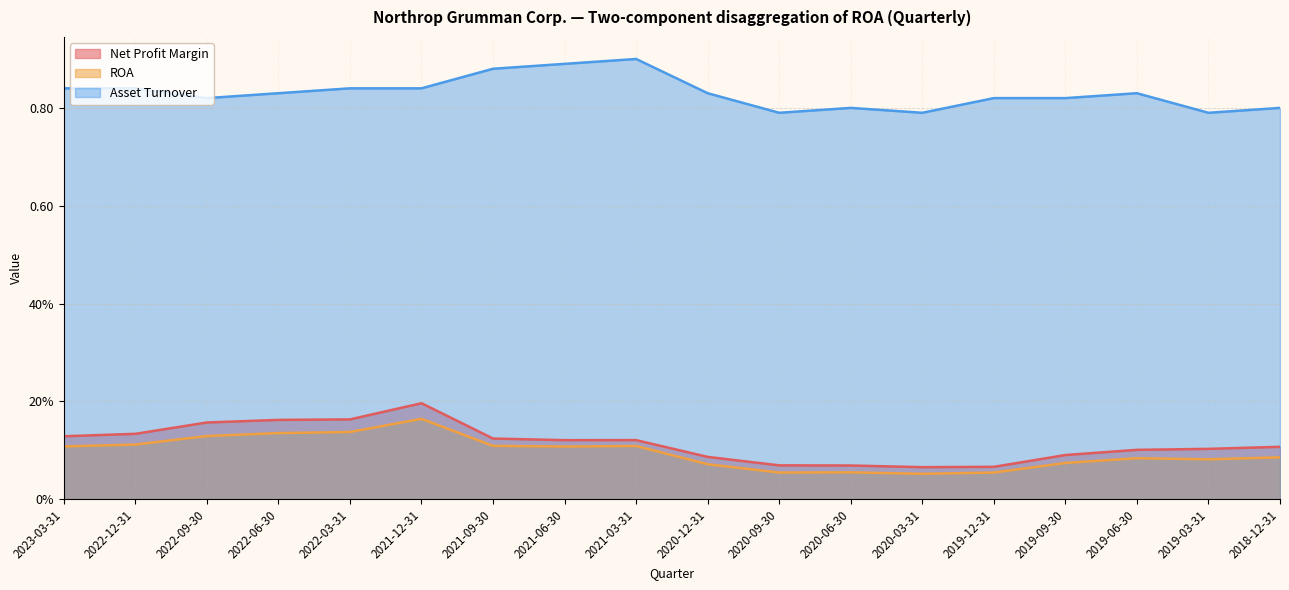

What is the label of the 4th point from the right?

2019-09-30